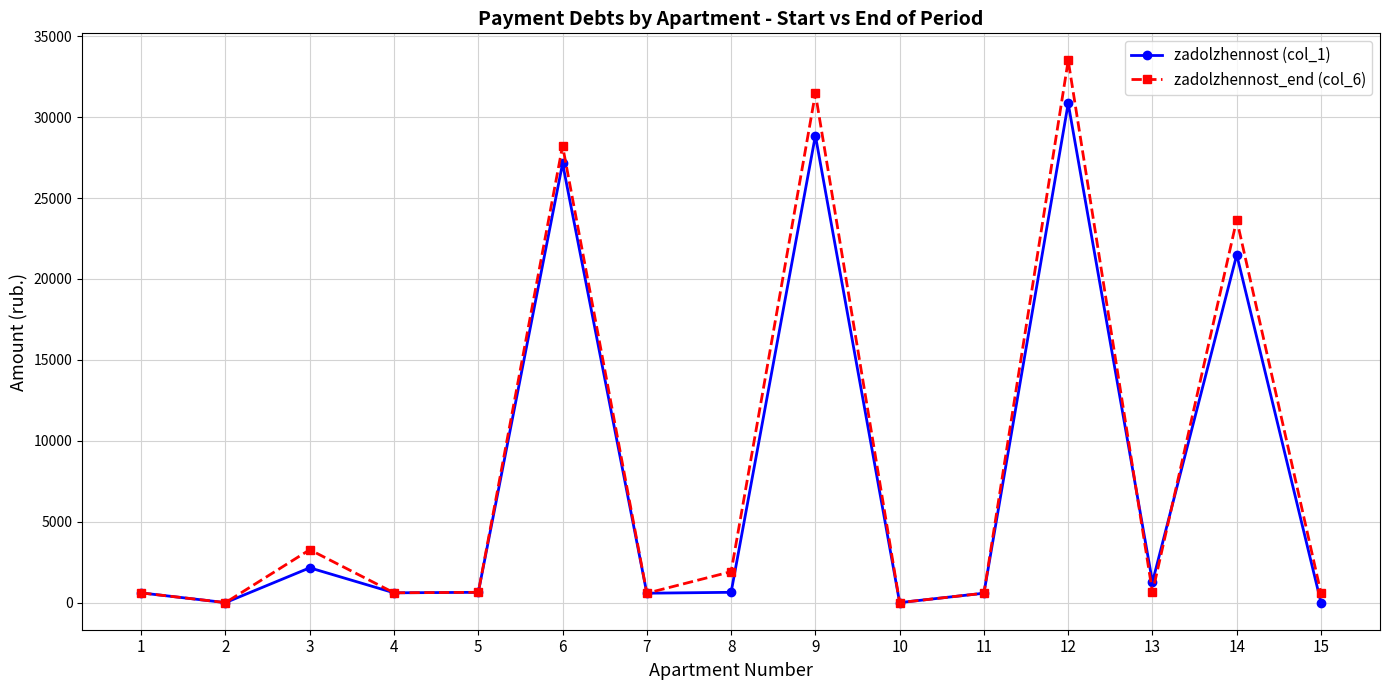

Which series changed the most between 7 and 9?

zadolzhennost_end (col_6)